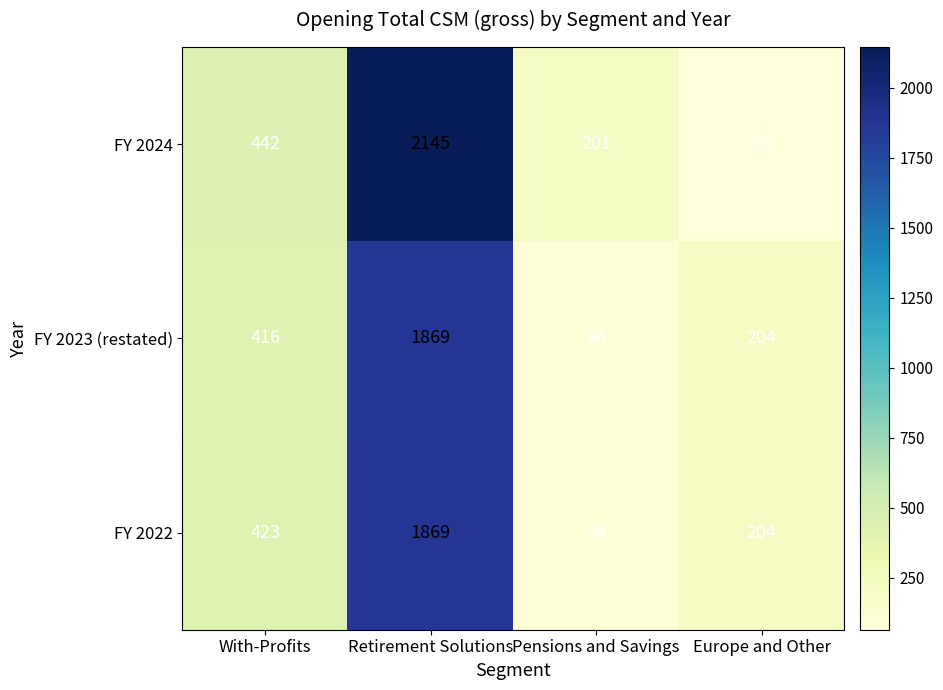

What is the sum of all FY 2022 values?

2590